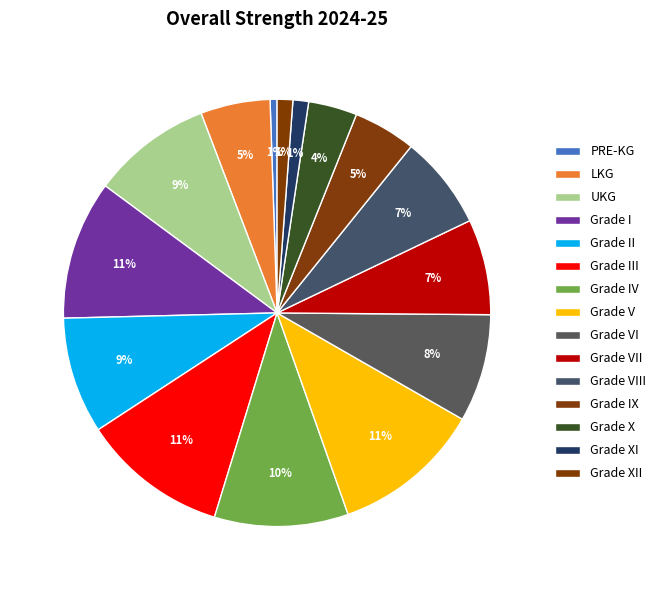

Count the number of slices in the pie.

15